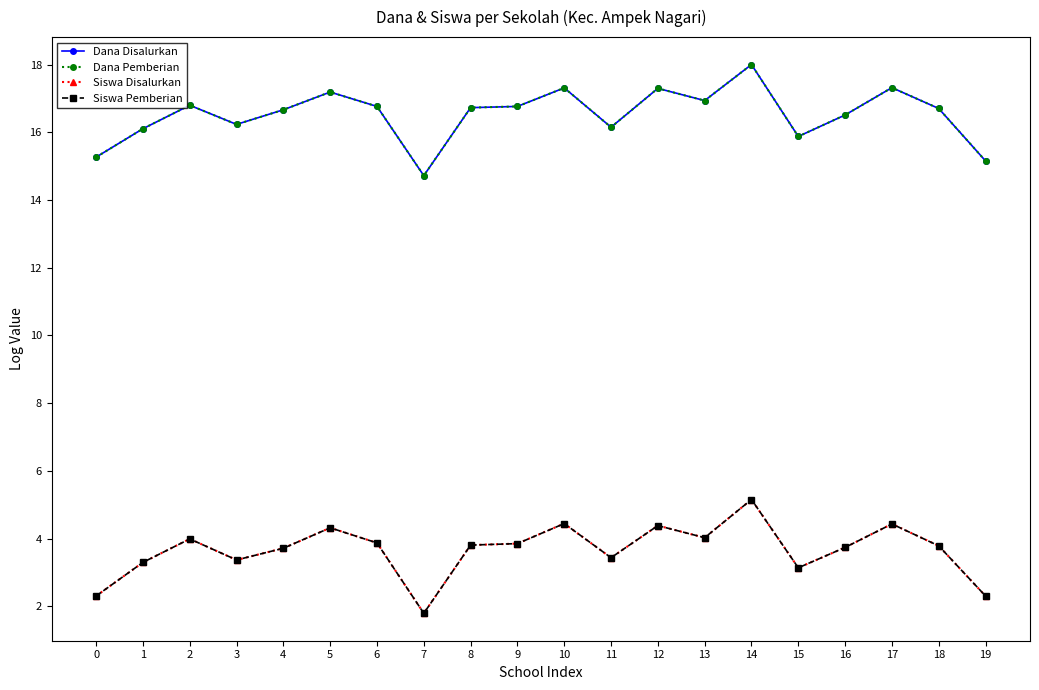

Which series has the largest range (max minus min)?

Siswa Disalurkan